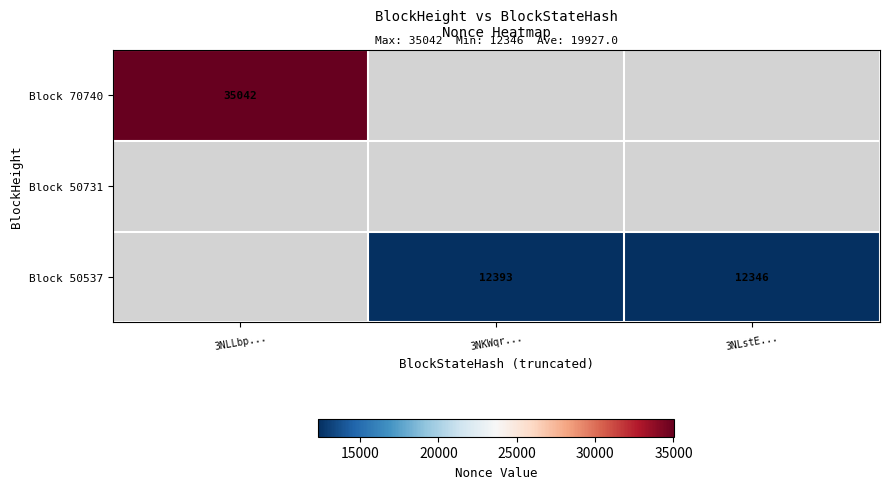

True or false: Block 70740 has a value of 16374 at 3NLLbp....

False